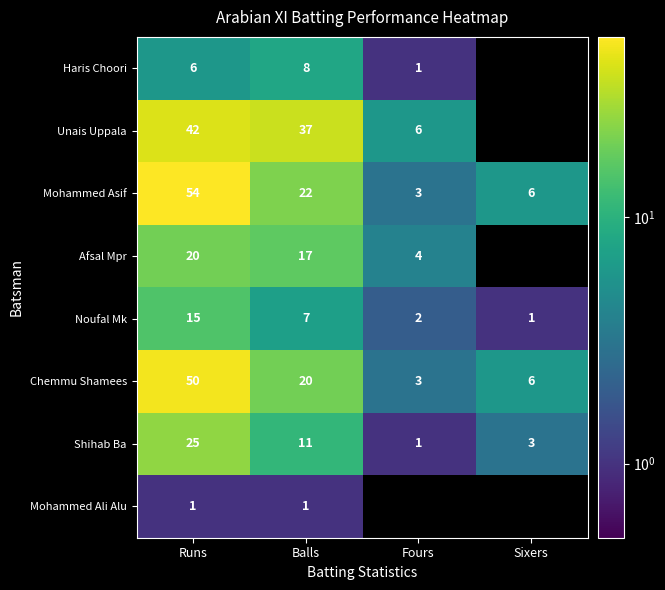

What is the difference between the maximum and minimum values in the Mohammed Asif series?

51